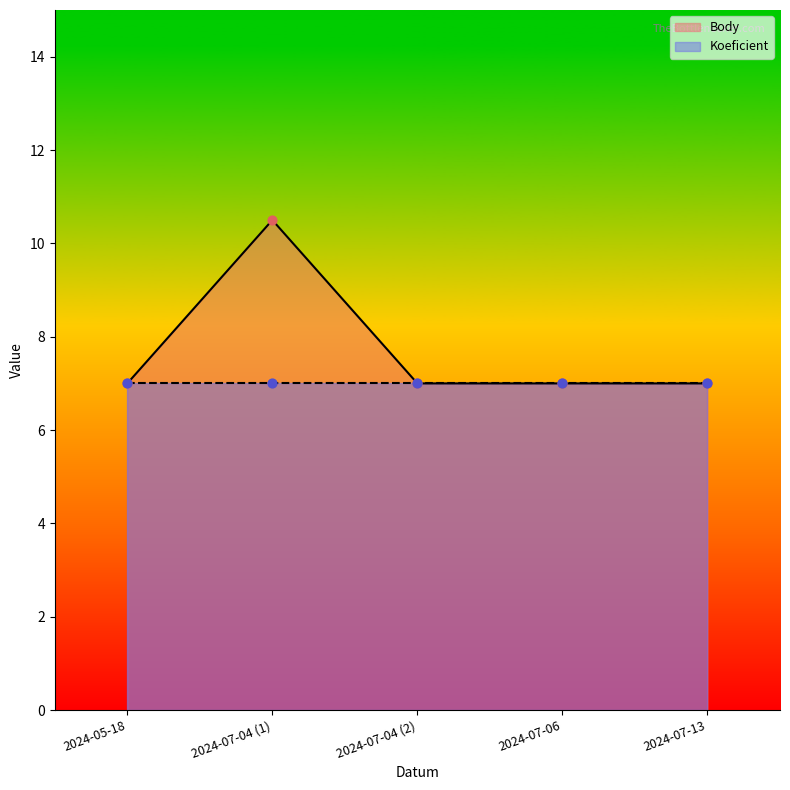

The Body series shows 3.3 at 2024-05-18. True or false?

False